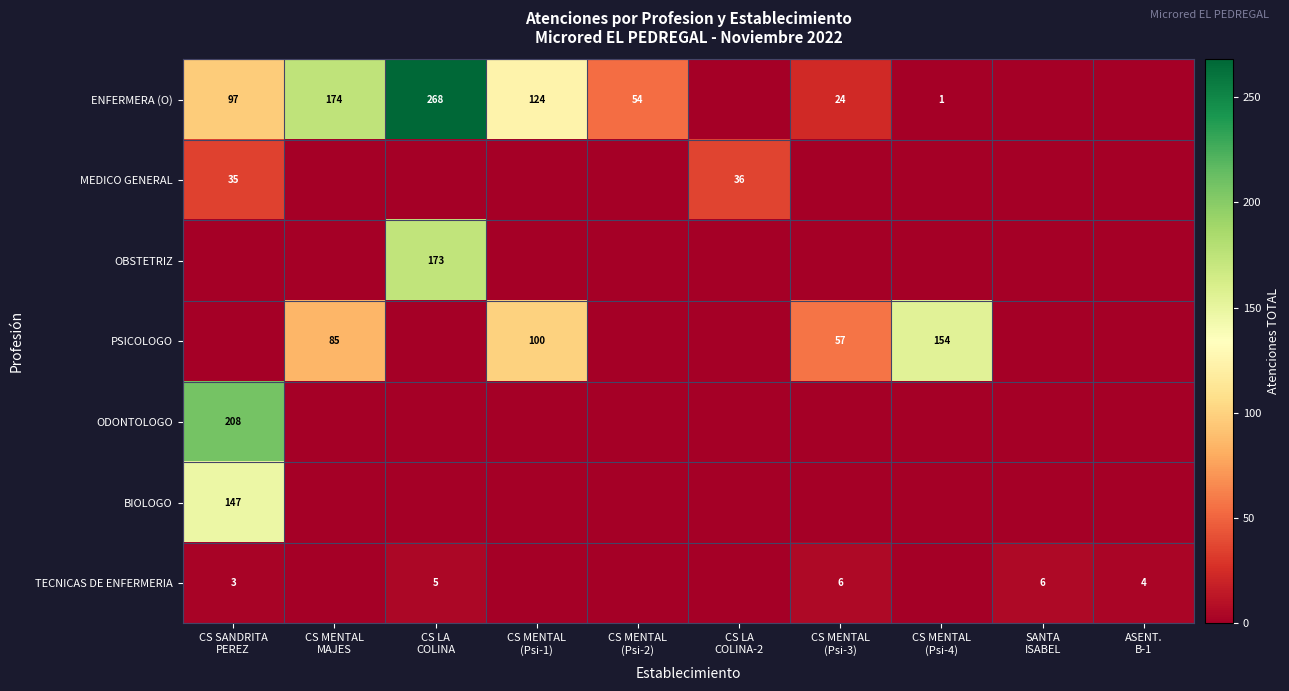

How many positive values does the OBSTETRIZ series have?

1